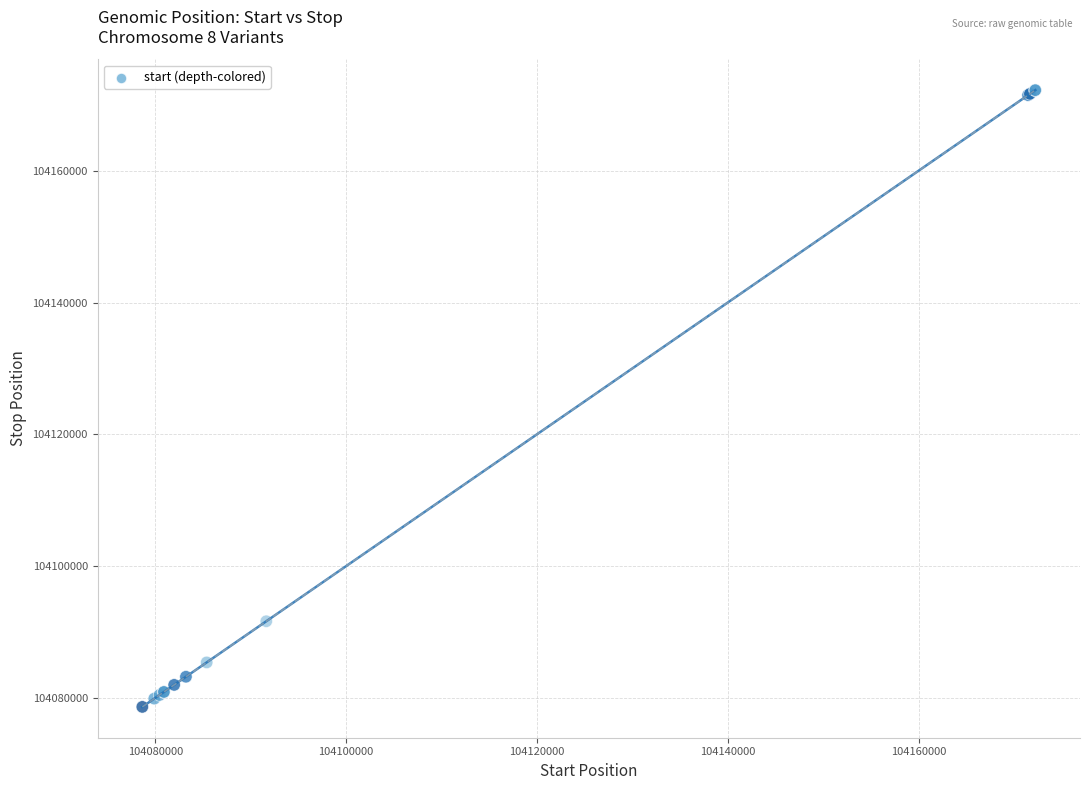

What Y value in the scatter plot is closest to 104125440?

104091636